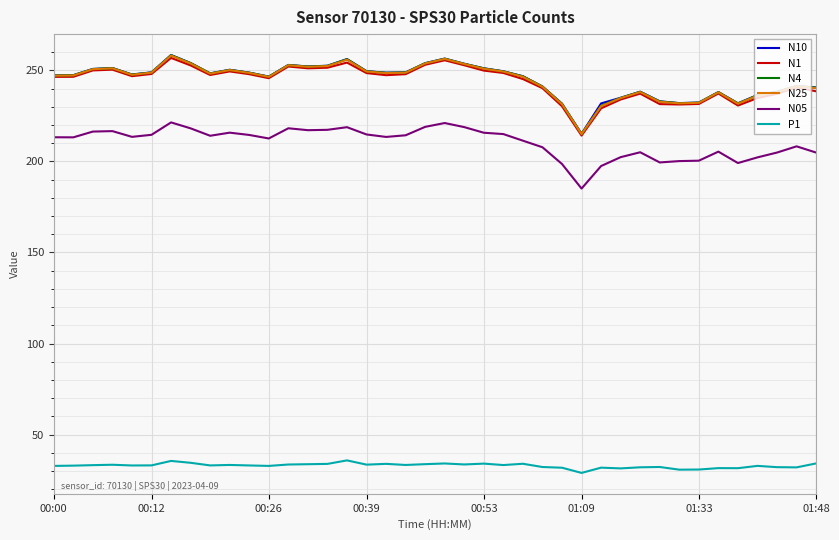

What is the lowest value of the N05 series?

185.1